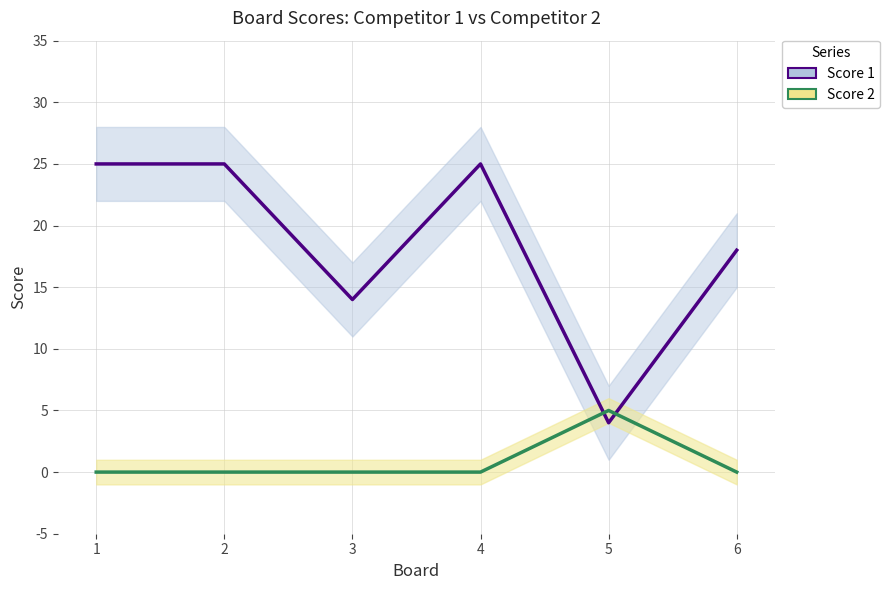

How many lines are shown in the chart?

2